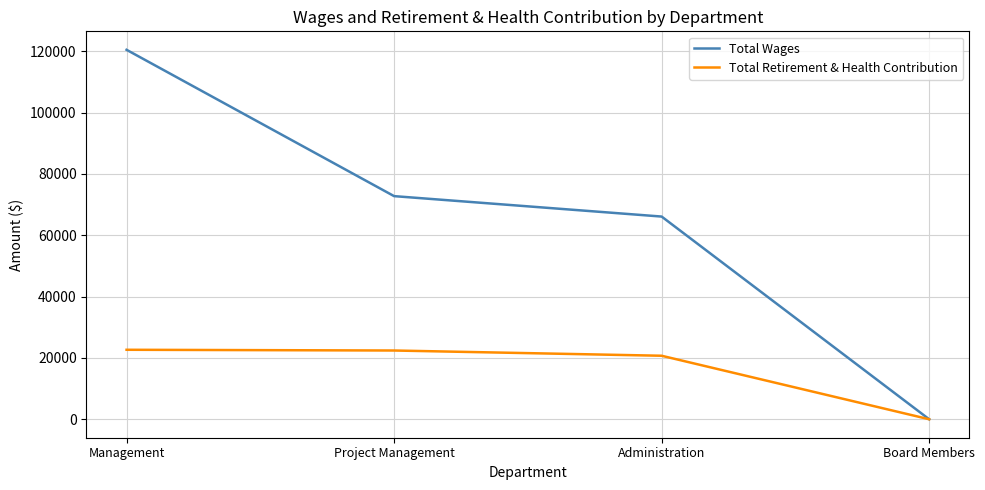

What position from the right is Administration?

2